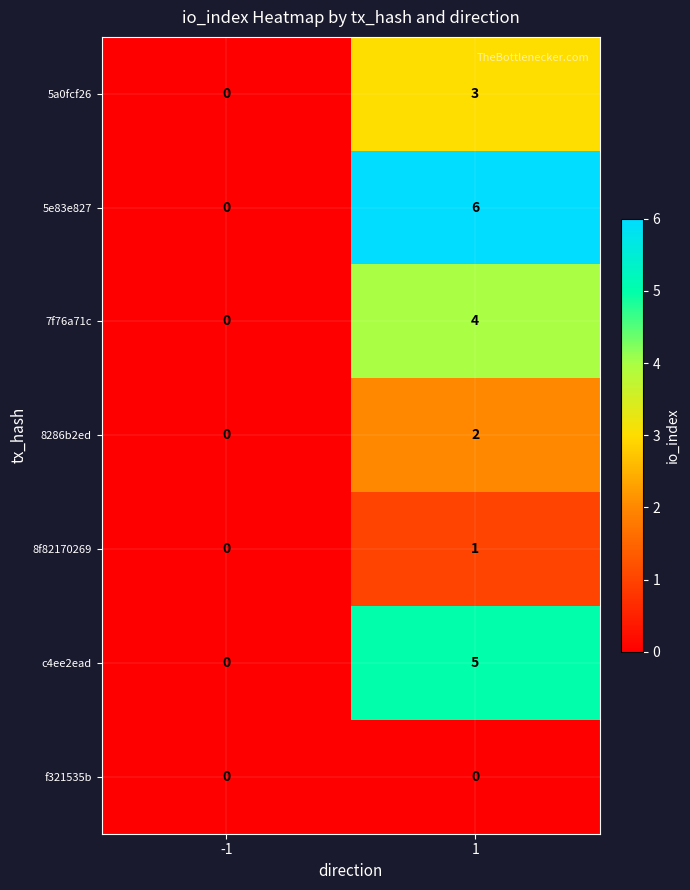

What is the total value across all series at 1?

21